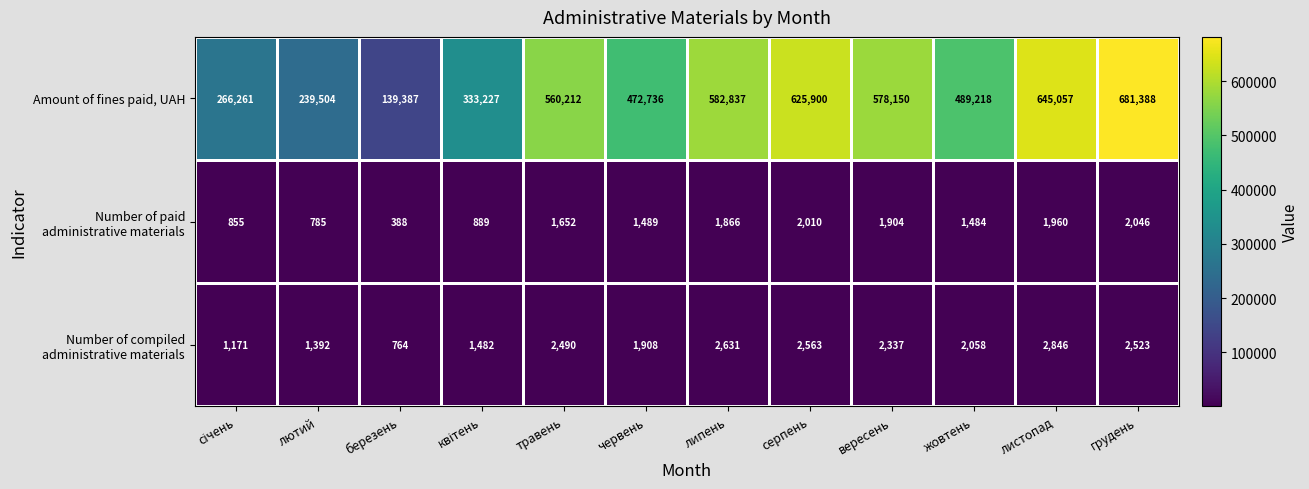

Which series changed the most between березень and травень?

Amount of fines paid, UAH